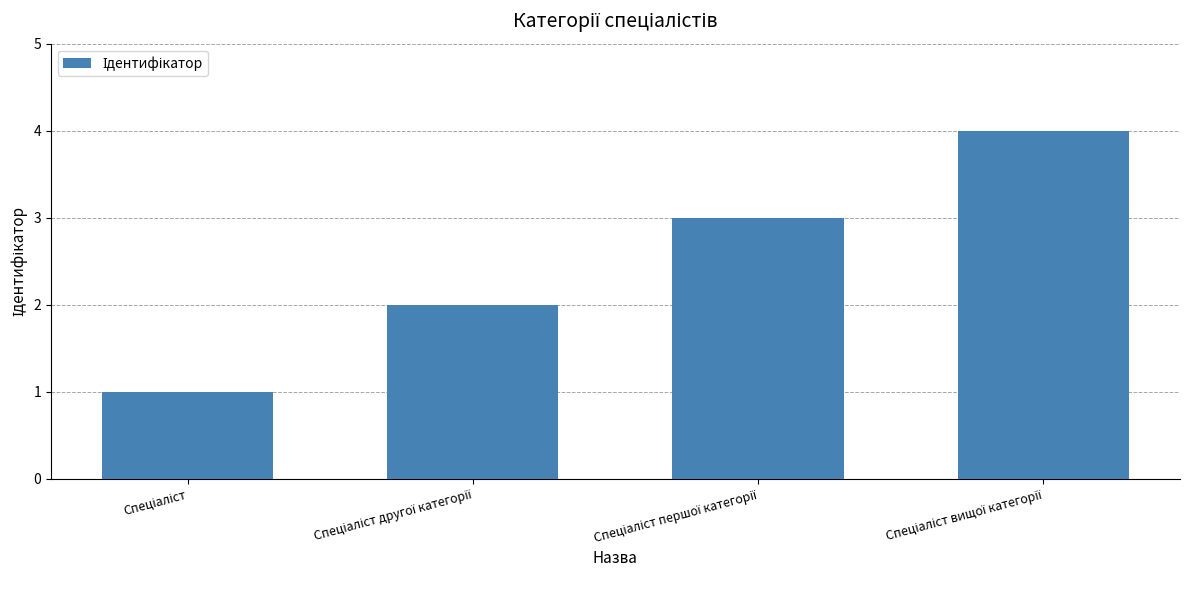

What is the difference between the maximum and minimum values?

3